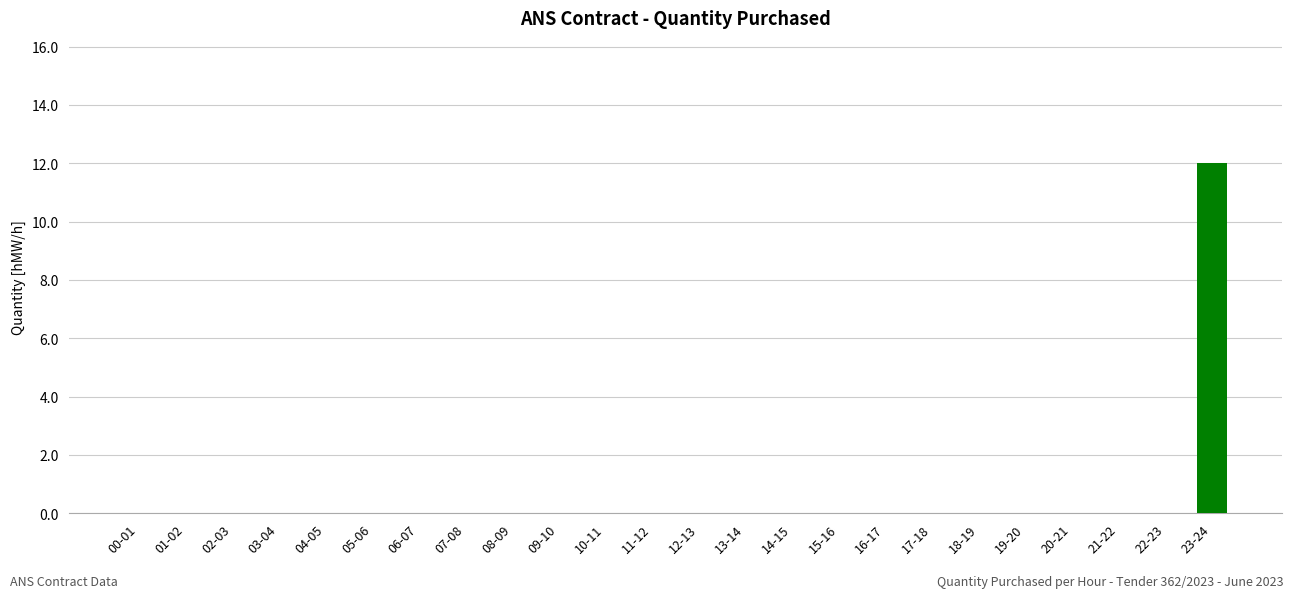

The chart shows a value of -4 at 13-14. True or false?

False